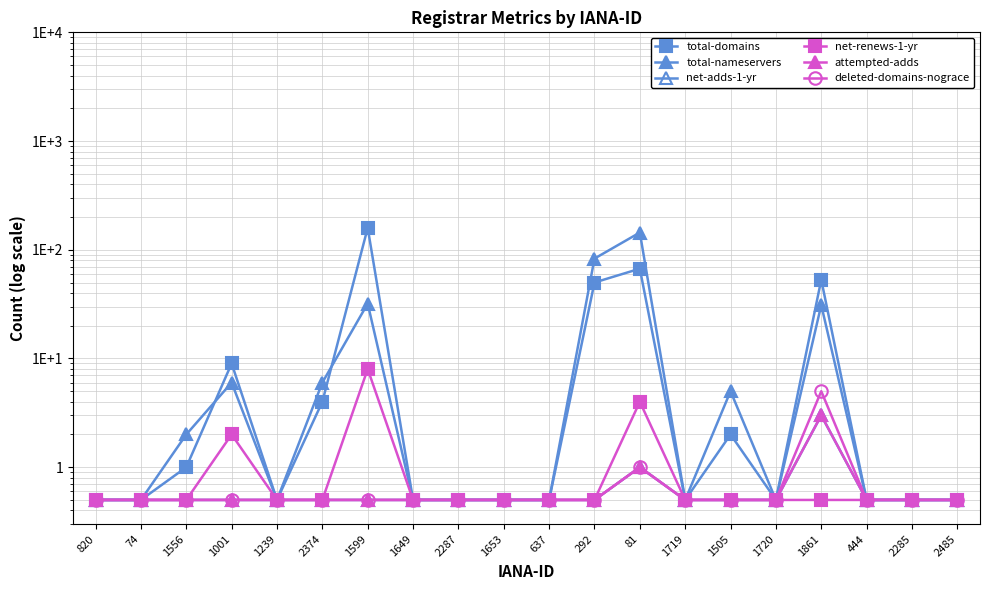

Where is the first local maximum for total-domains?

1001